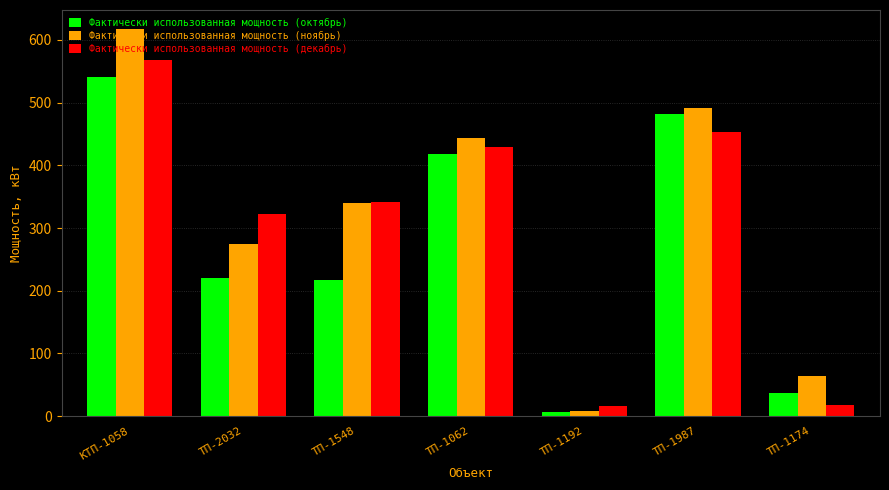

The Фактически использованная мощность (ноябрь) series shows 617.0 at КТП-1058. True or false?

True